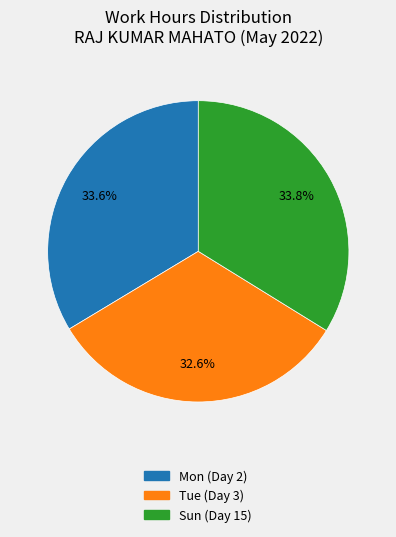

What percentage is the Mon (Day 2) slice, to the nearest percent?

34%